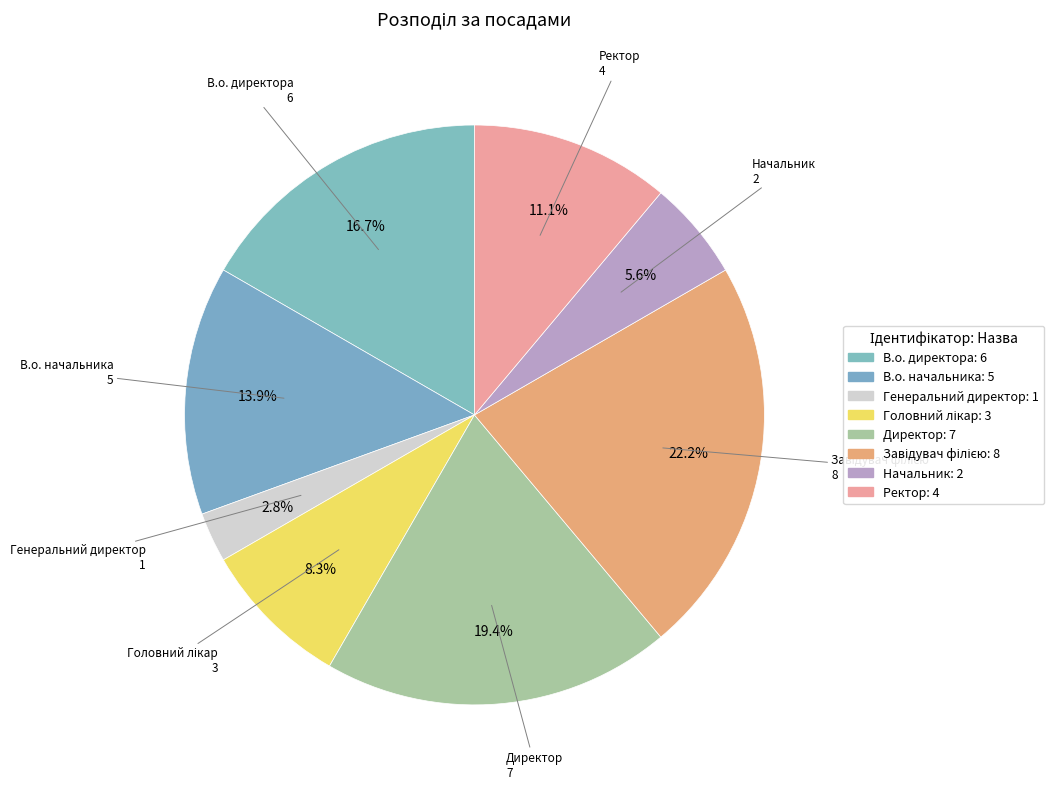

Count the number of slices in the pie.

8